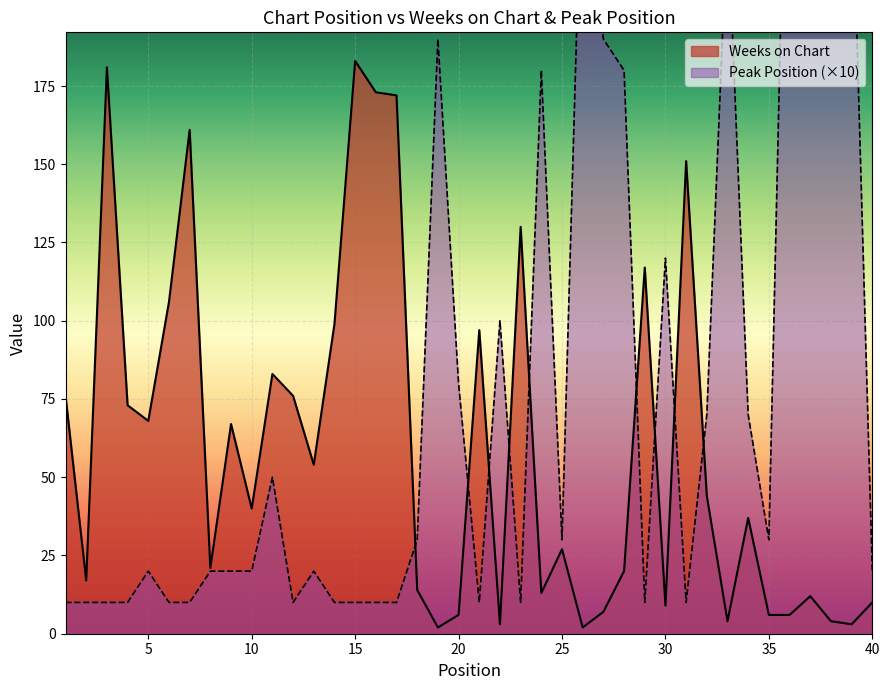

Rank the categories by Peak Position value from lowest to highest.

1, 2, 3, 4, 6, 7, 12, 14, 15, 16, 17, 21, 23, 29, 31, 5, 8, 9, 10, 13, 40, 18, 25, 35, 11, 32, 34, 20, 22, 30, 24, 28, 19, 27, 33, 39, 26, 37, 38, 36